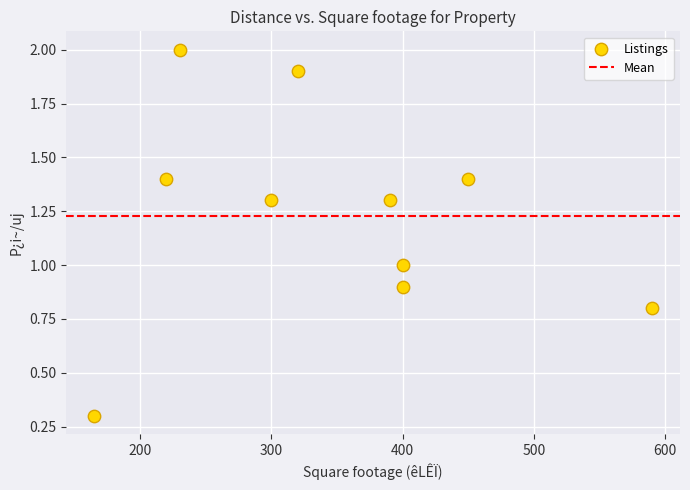

What is the average X value?

346.5